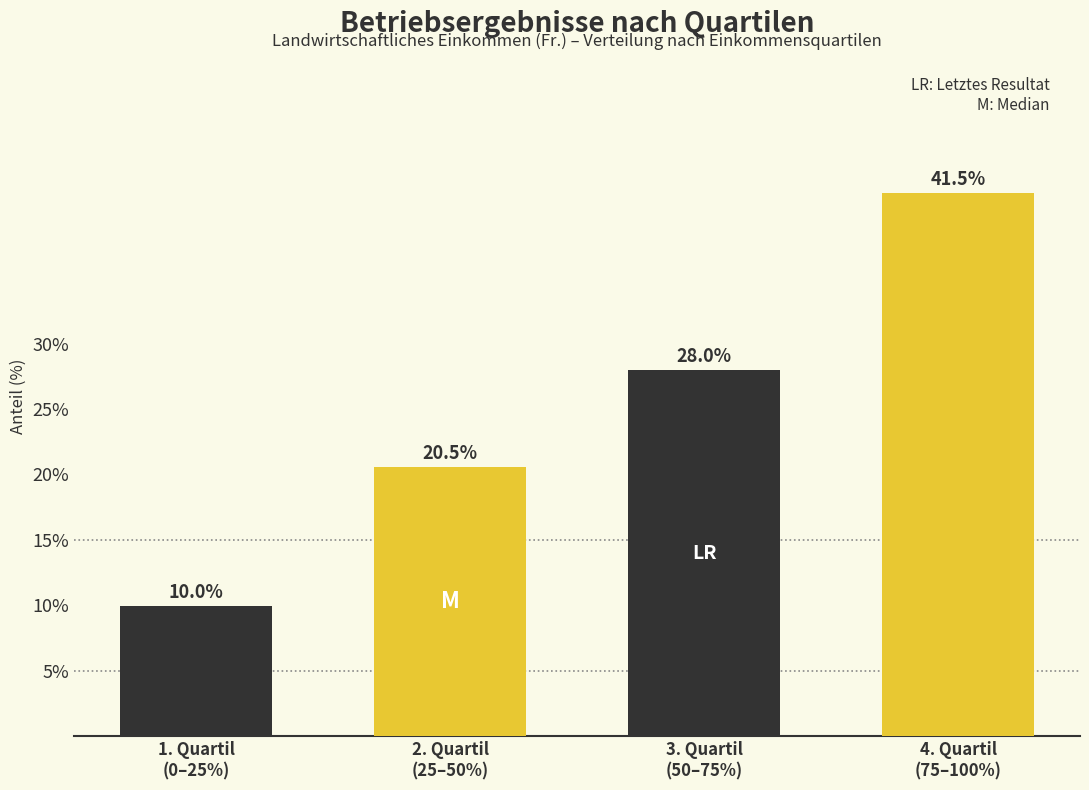

Reading right to left, list all the values displayed in this chart.

41.5	28.0	20.5	10.0